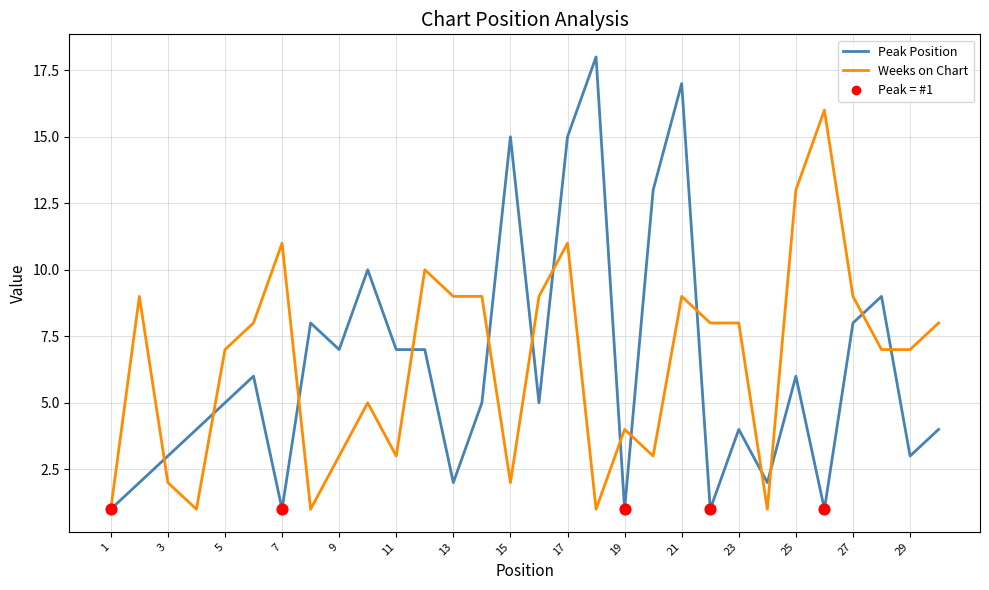

Which series has the widest spread of values?

Peak Position